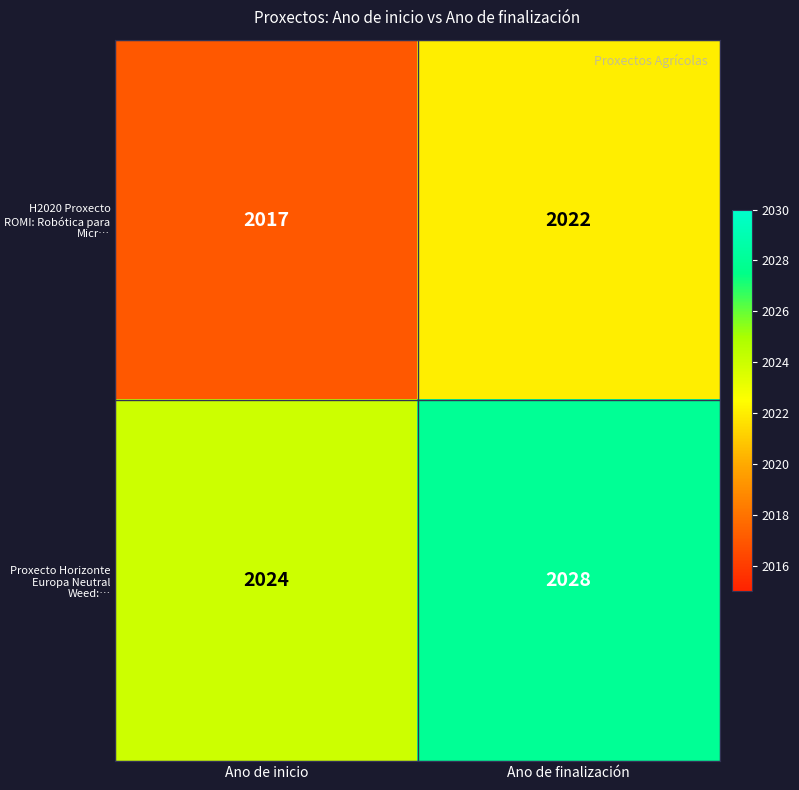

Reading left to right, extract all data points from this chart.

H2020 Proxecto ROMI: Robótica para Micr…: Ano de inicio=2017	Ano de finalización=2022
Proxecto Horizonte Europa Neutral Weed:…: Ano de inicio=2024	Ano de finalización=2028